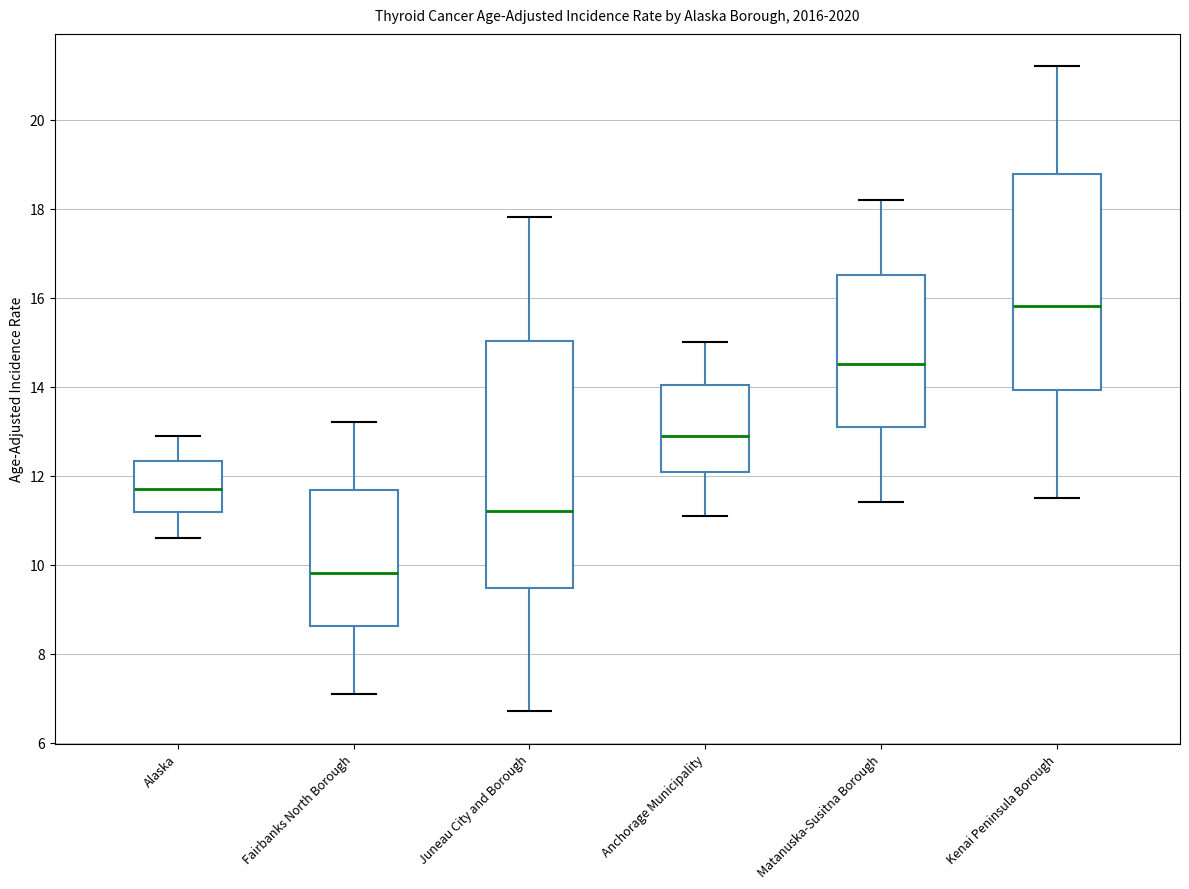

Which box has the highest median line?

Kenai Peninsula Borough